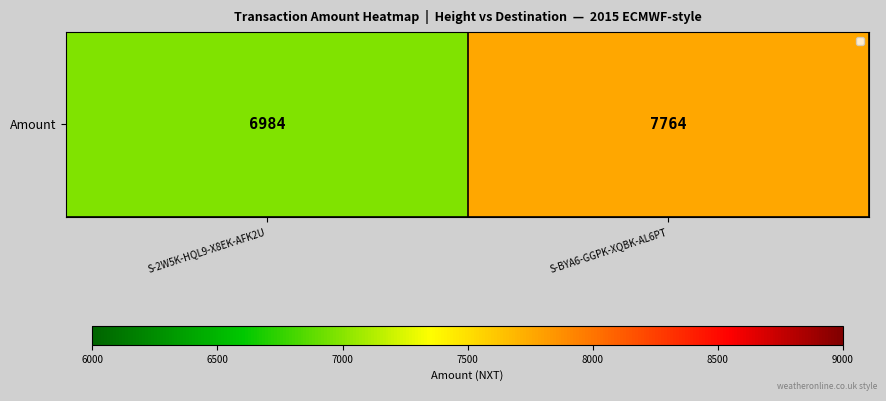

The value at S-BYA6-GGPK-XQBK-AL6PT is 2405. True or false?

False